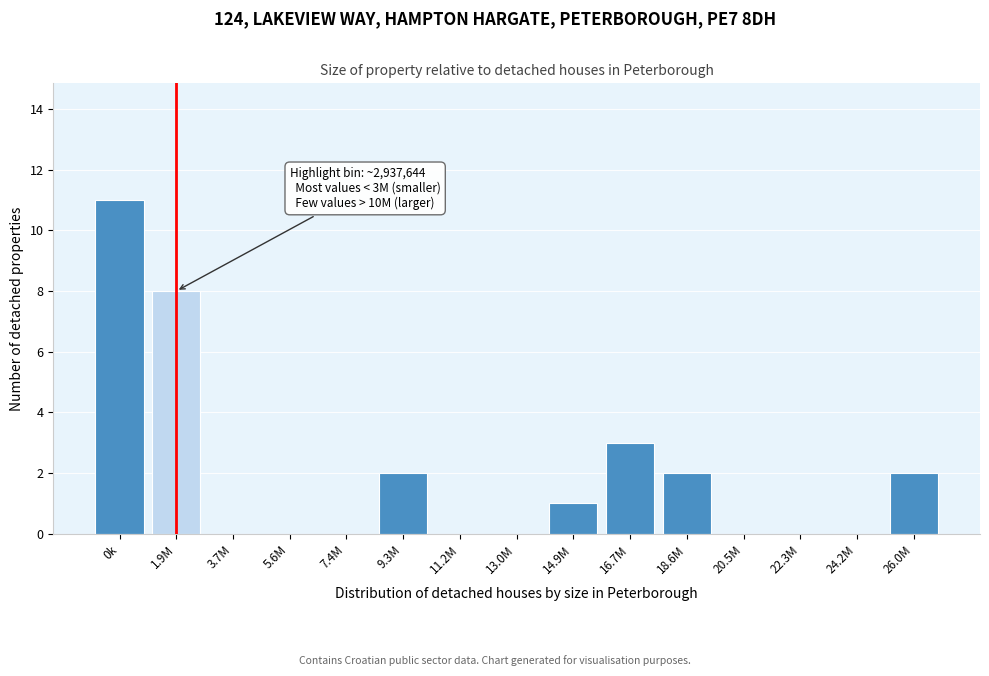

Reading left to right, what are all the values shown in this chart?

0k=11	1.9M=8	3.7M=0	5.6M=0	7.4M=0	9.3M=2	11.2M=0	13.0M=0	14.9M=1	16.7M=3	18.6M=2	20.5M=0	22.3M=0	24.2M=0	26.0M=2